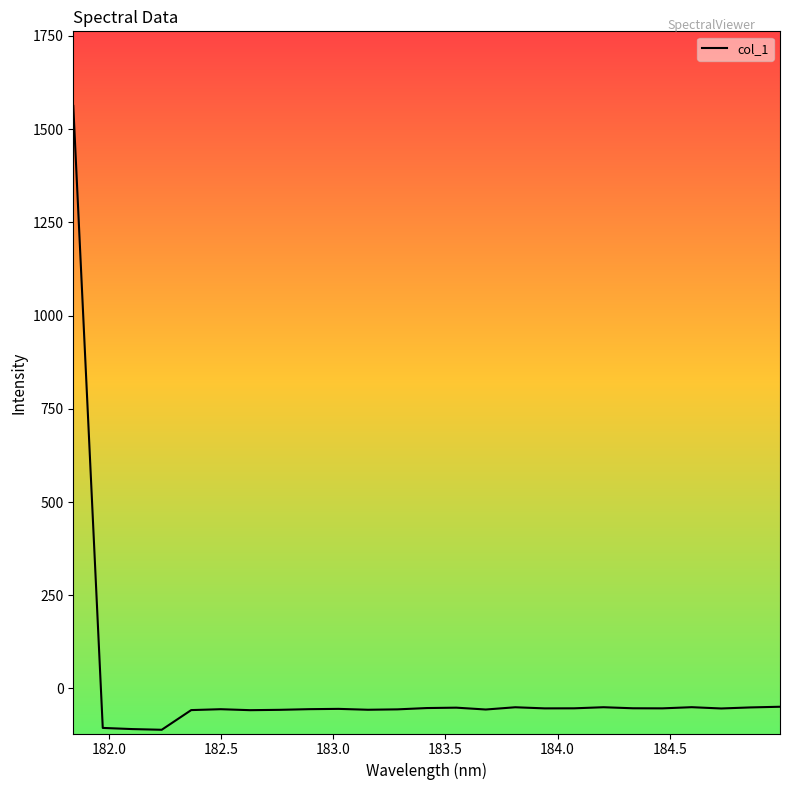

What is the sum of all values?

107.1